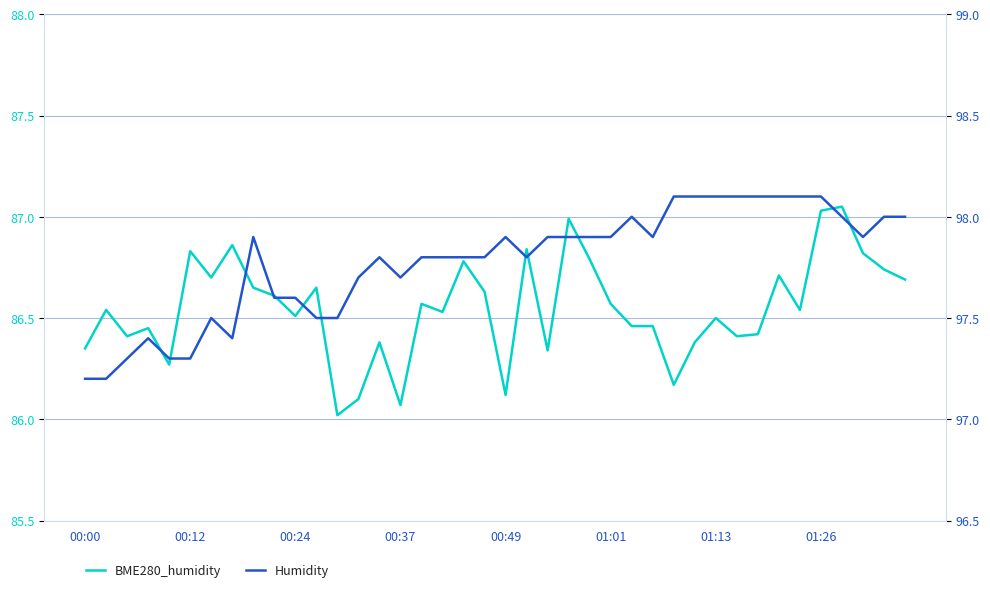

In Humidity, how many points are lower than both neighbors (excluding endpoints)?

5